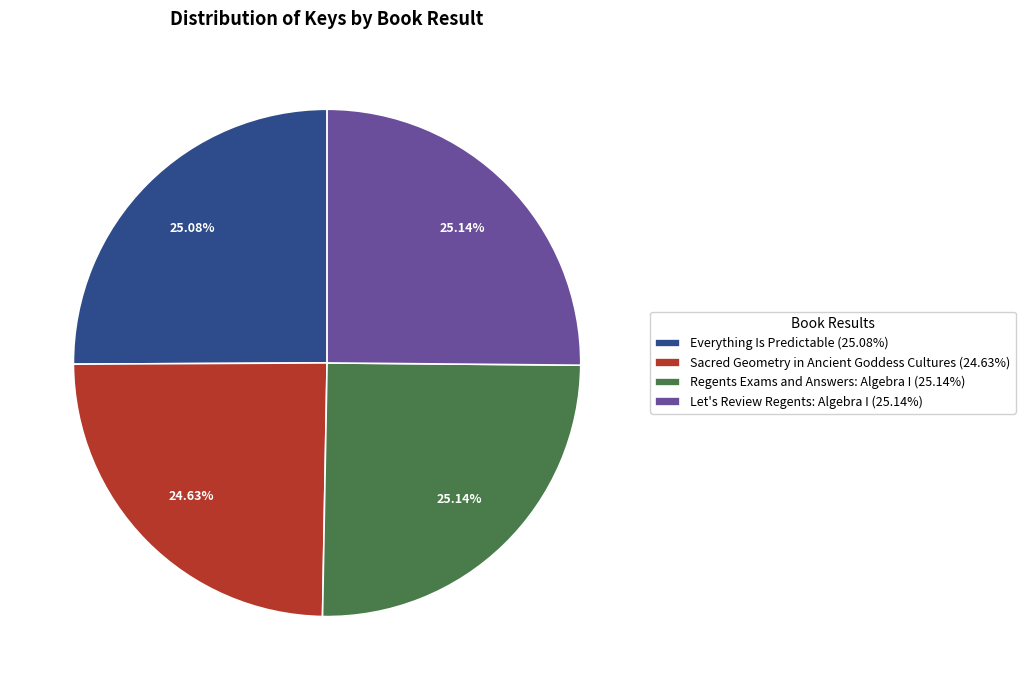

Is Regents Exams and Answers: Algebra I the majority of the pie?

No